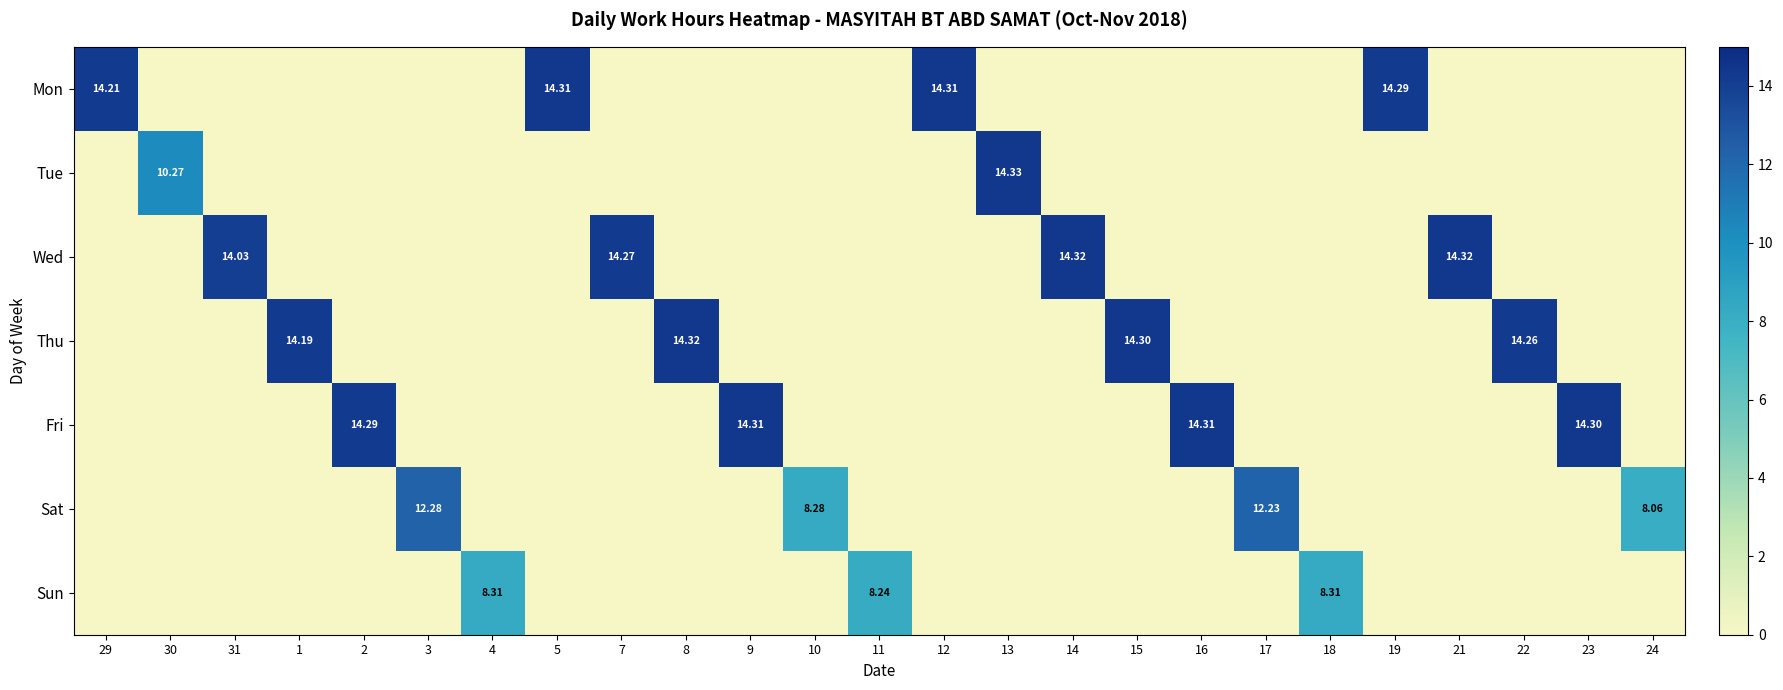

The value of Thu at 24 is 0.0. True or false?

True